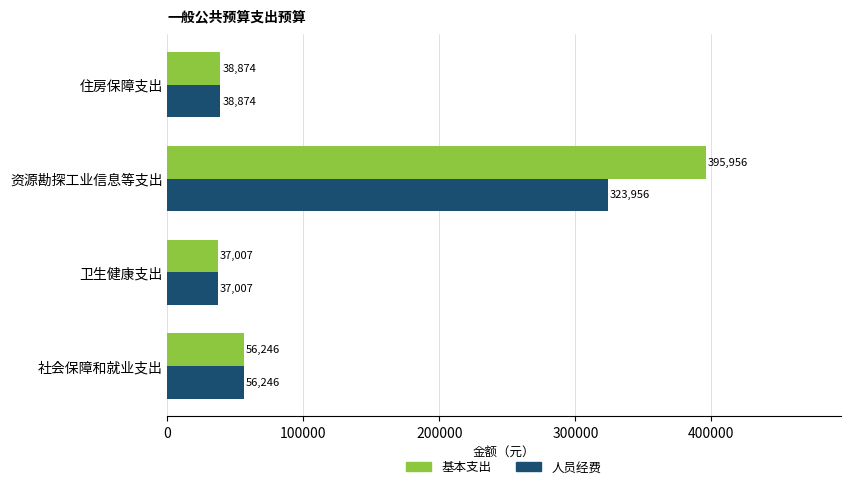

Which label corresponds to the smallest value in the chart?

卫生健康支出